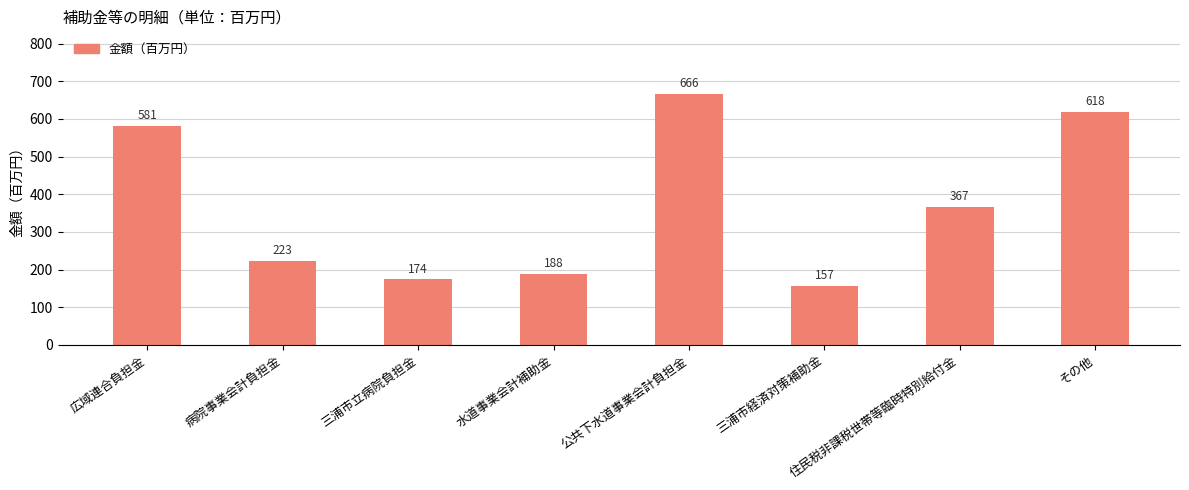

What is the greatest value displayed?

666